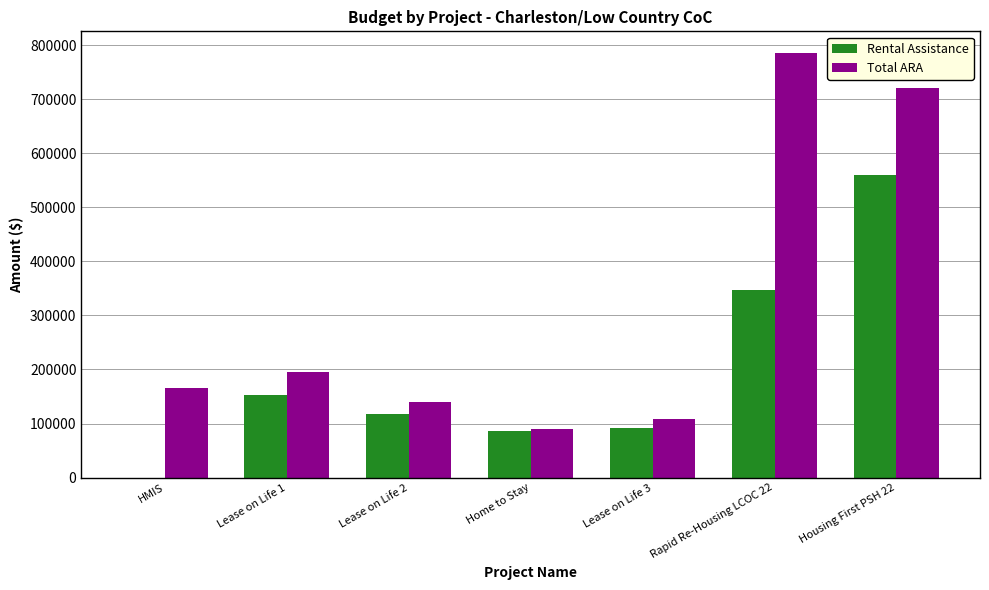

The value of Rental Assistance at Lease on Life 2 is 44924. True or false?

False